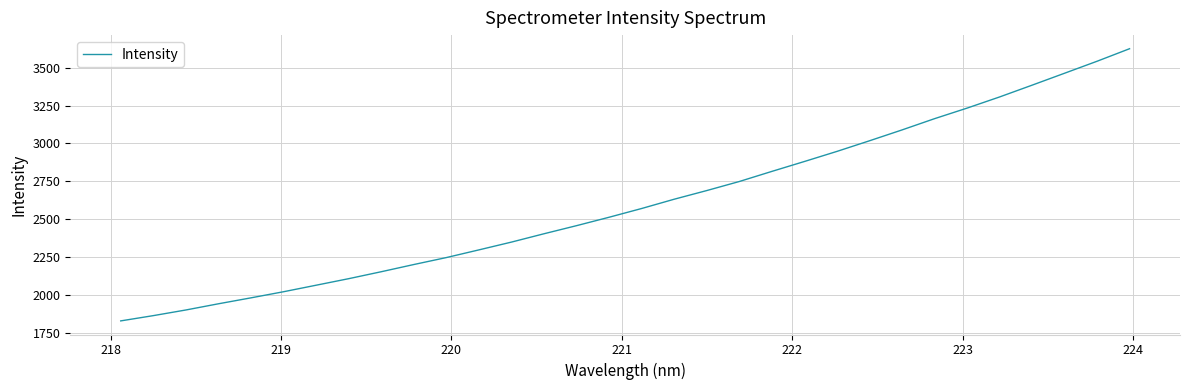

Reading right to left, list all the values displayed in this chart.

3624.5	3541.9	3462.9	3384.3	3306.6	3233.1	3163.5	3089.3	3017.8	2947.9	2881.4	2816.2	2749.6	2690.0	2632.9	2571.8	2514.2	2458.8	2405.4	2350.4	2299.1	2248.4	2202.5	2155.1	2109.3	2066.2	2023.2	1983.0	1943.8	1902.9	1865.7	1831.0